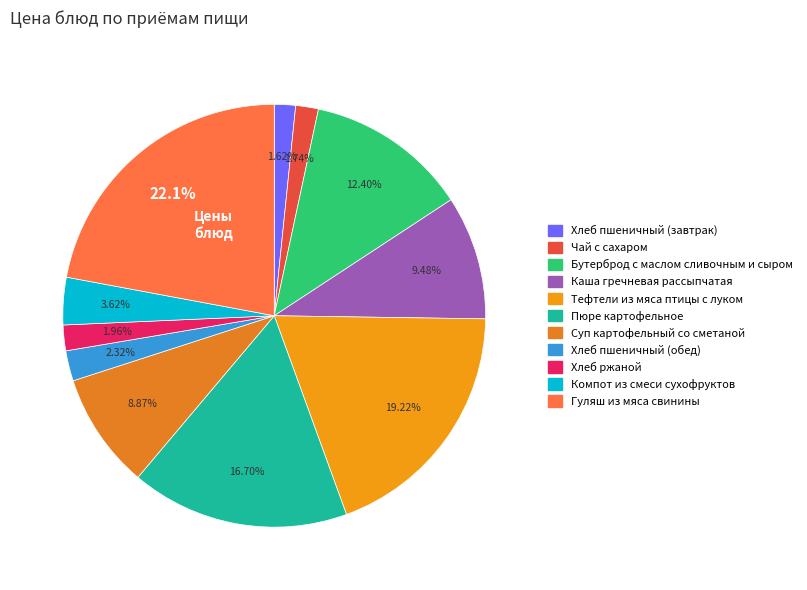

Is there any slice that represents more than half of the pie?

No